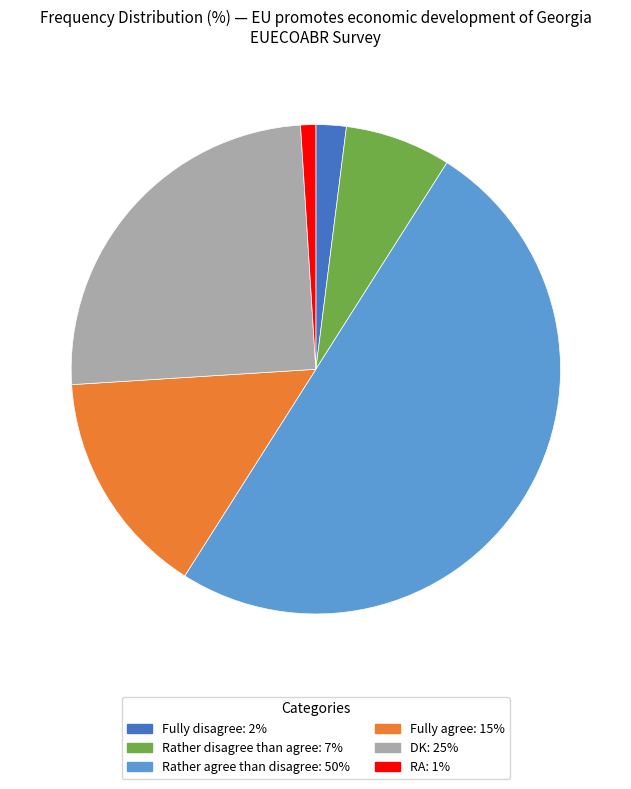

Is RA: 1% the majority of the pie?

No